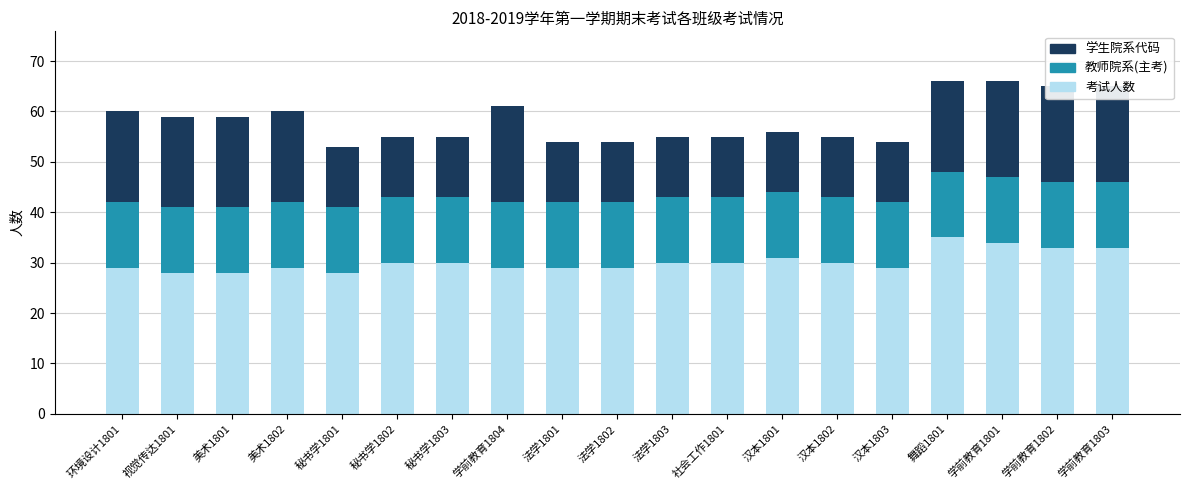

What are all the series names shown in the legend?

考试人数, 教师院系(主考), 学生院系代码